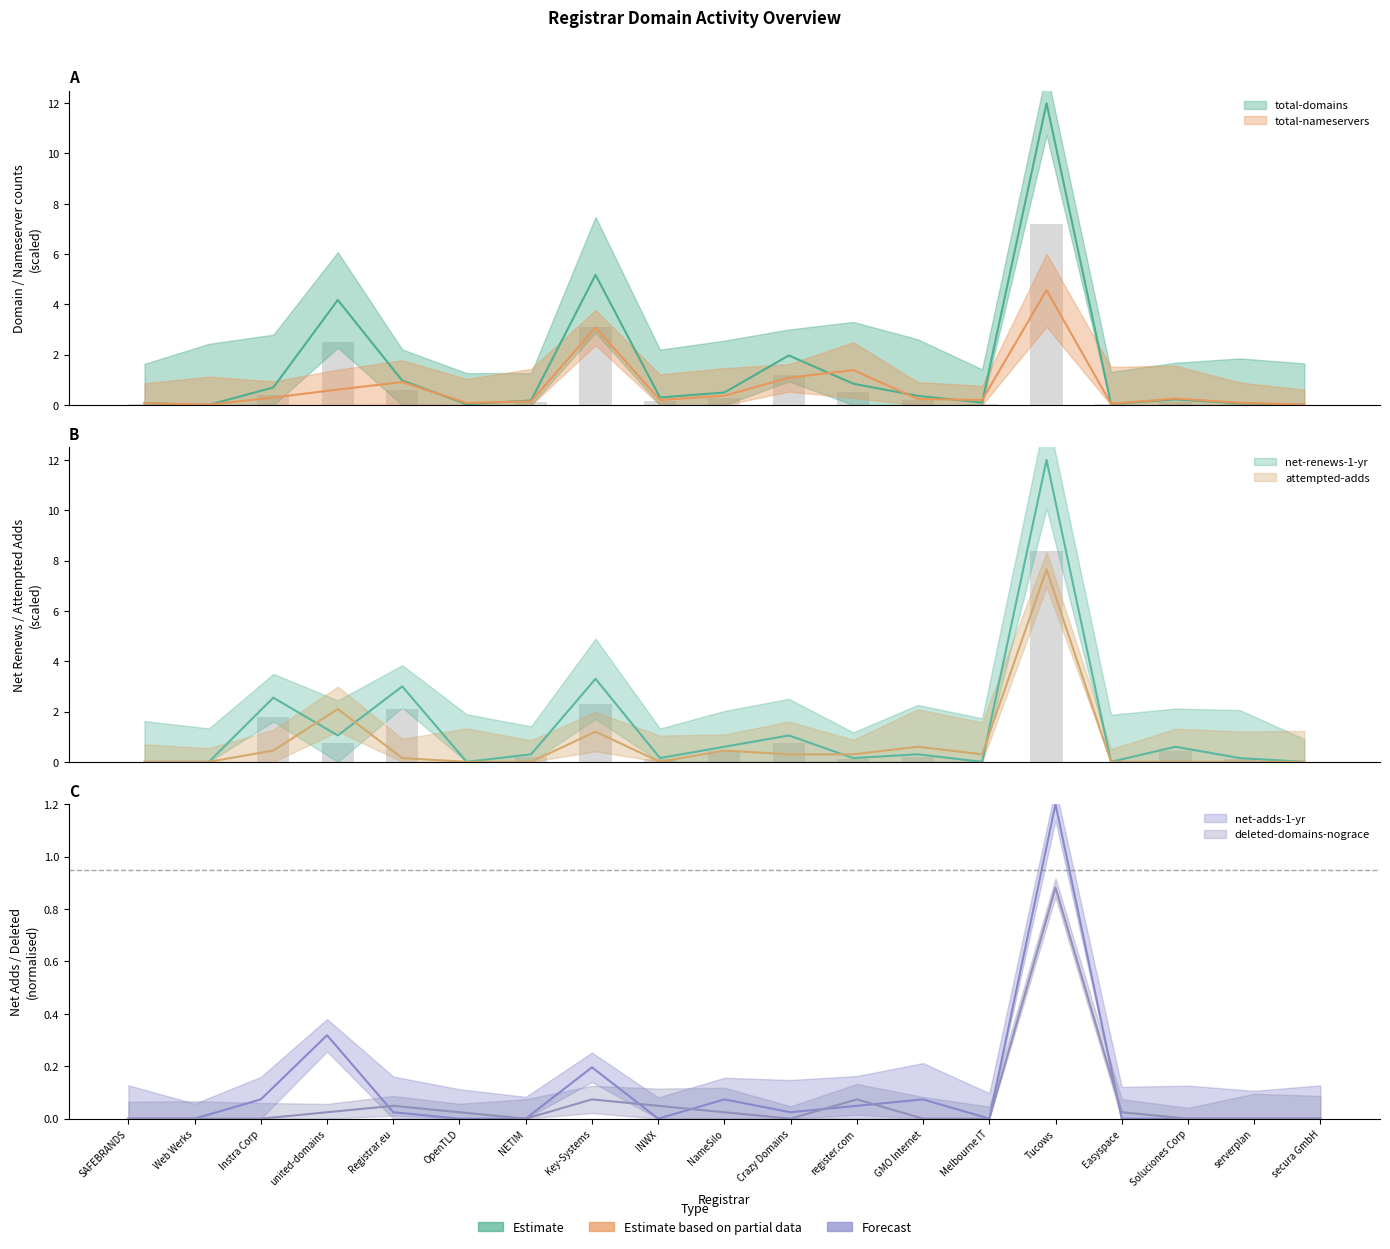

Rank the categories by total-nameservers value from lowest to highest.

Web Werks, secura GmbH, Easyspace, SAFEBRANDS, OpenTLD, serverplan, NETIM, INWX, Melbourne IT, GMO Internet, Soluciones Corp, Instra Corp, NameSilo, united-domains, Registrar.eu, Crazy Domains, register.com, Key-Systems, Tucows